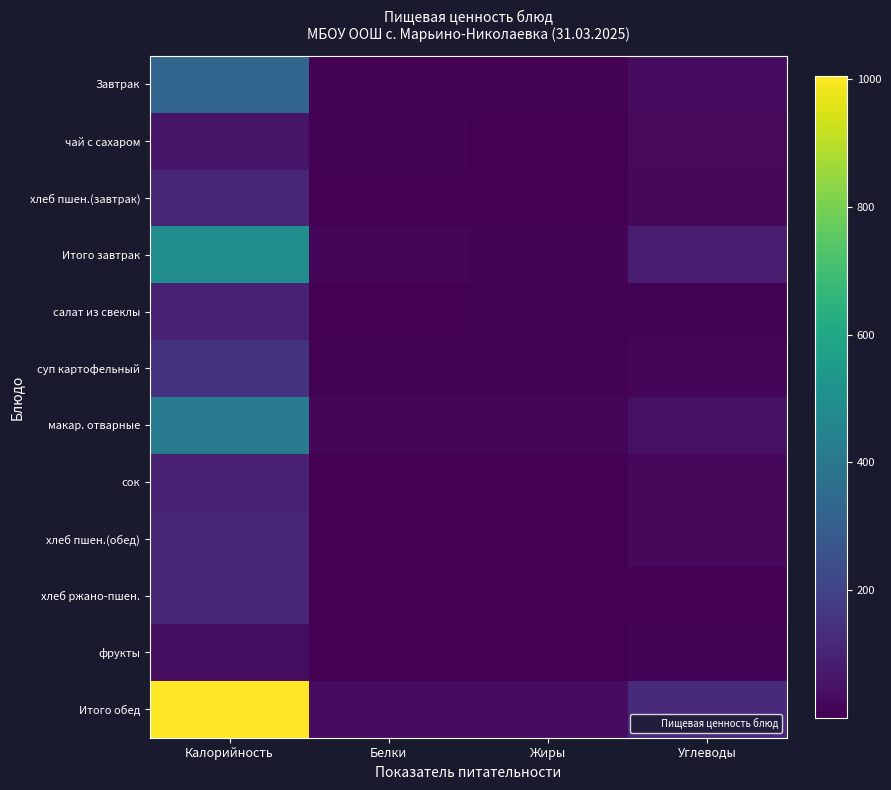

List the series in order of their peak value, lowest first.

фрукты, чай с сахаром, сок, салат из свеклы, хлеб пшен.(завтрак), хлеб пшен.(обед), хлеб ржано-пшен., суп картофельный, Завтрак, макар. отварные, Итого завтрак, Итого обед